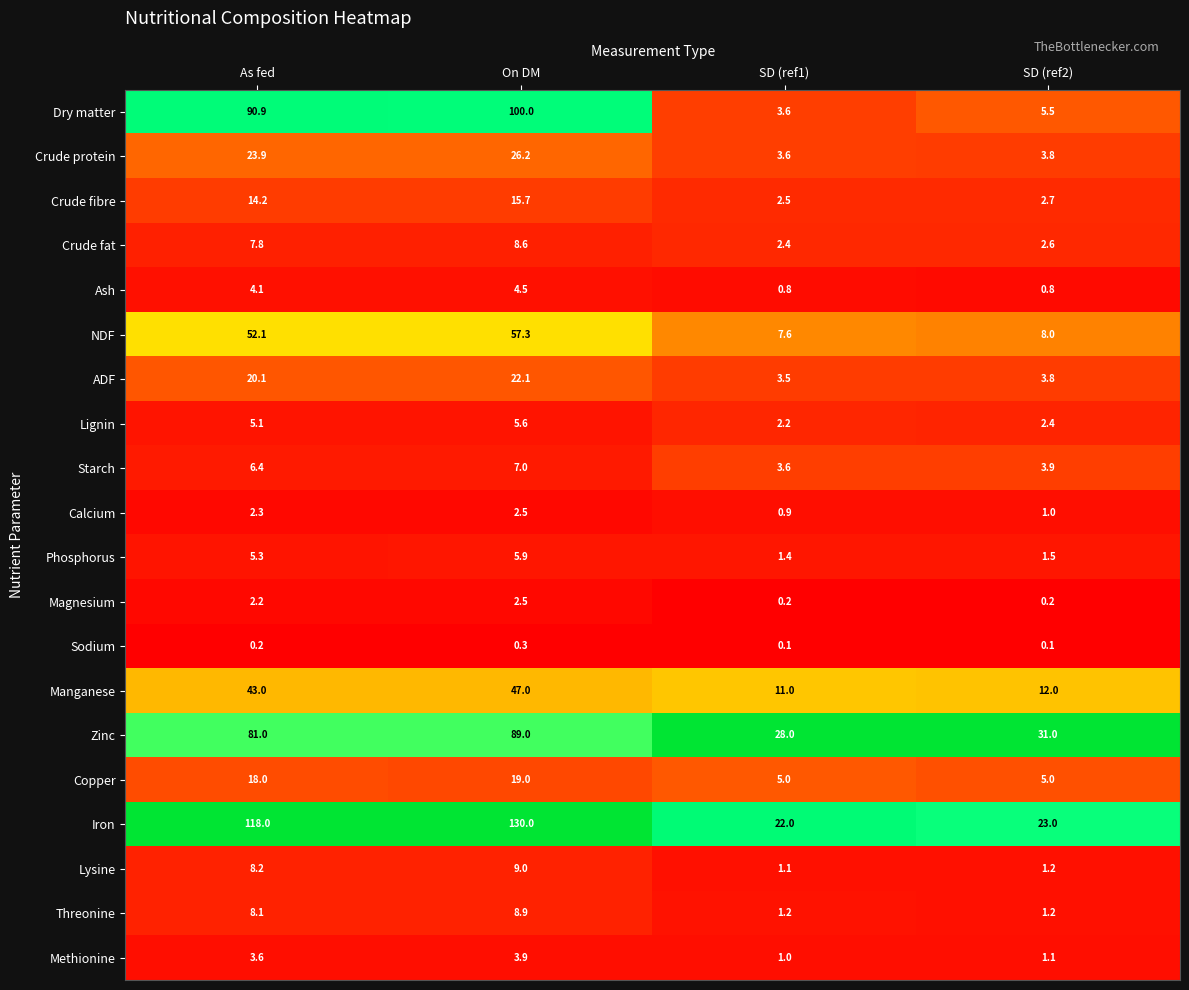

The value of Methionine at SD (ref1) is 0.3. True or false?

False